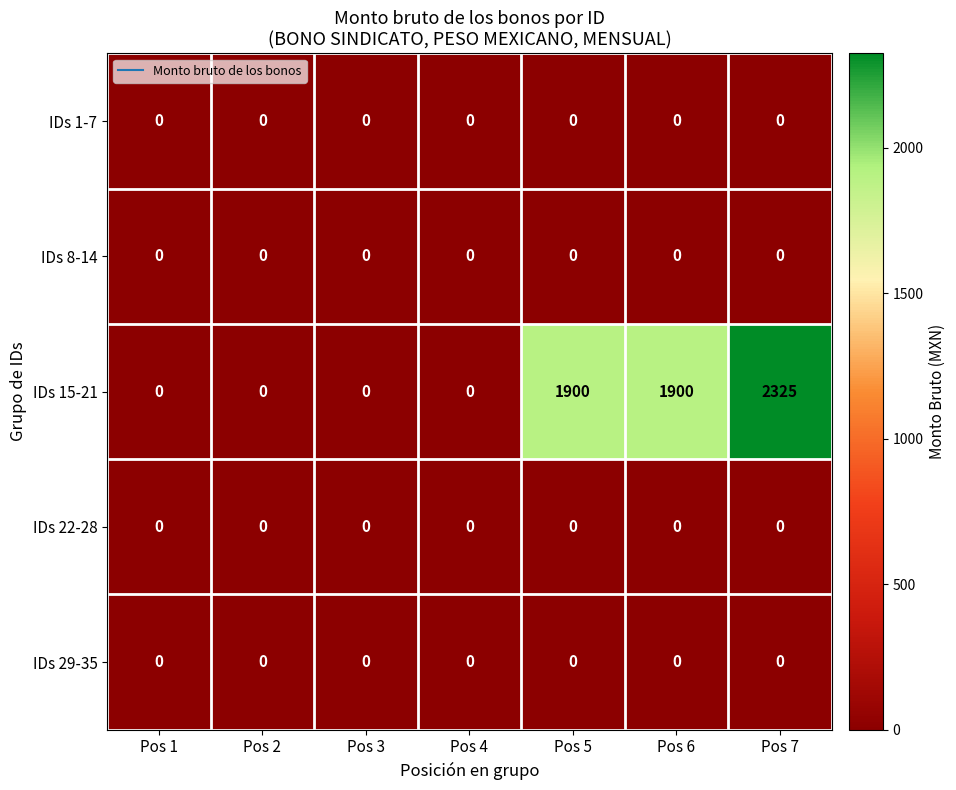

The value of IDs 8-14 at Pos 1 is 0. True or false?

True